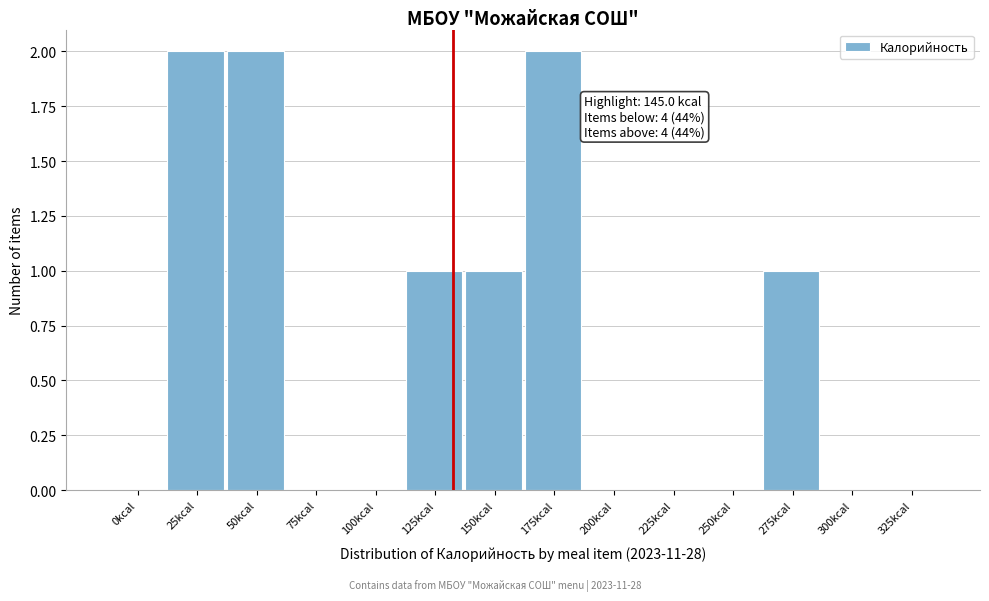

Reading left to right, what are all the values shown in this chart?

0kcal=0	25kcal=2	50kcal=2	75kcal=0	100kcal=0	125kcal=1	150kcal=1	175kcal=2	200kcal=0	225kcal=0	250kcal=0	275kcal=1	300kcal=0	325kcal=0